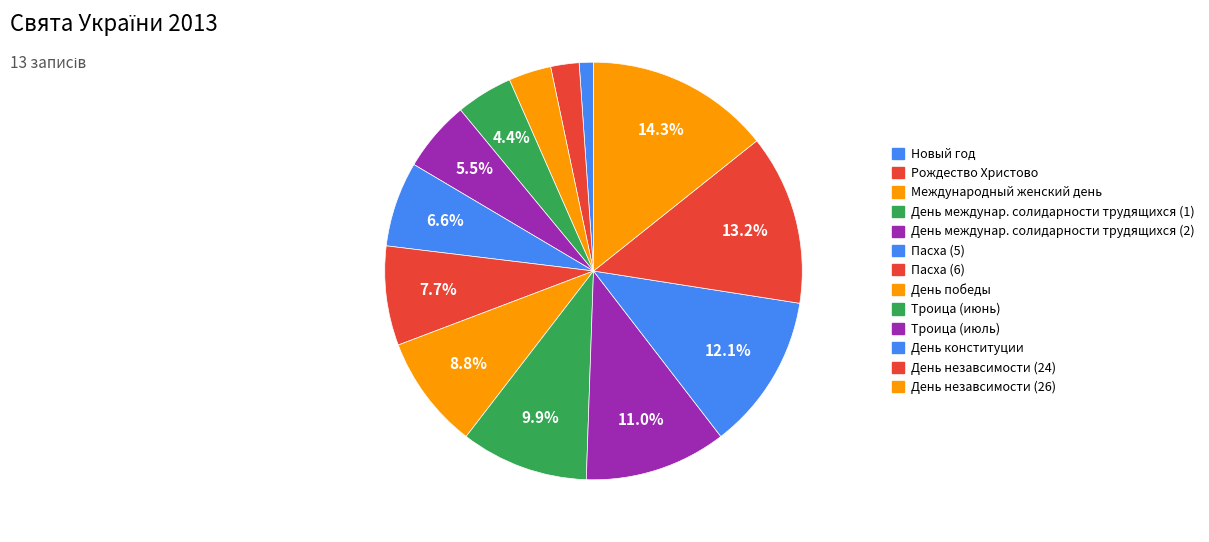

How many segments does this pie chart have?

13